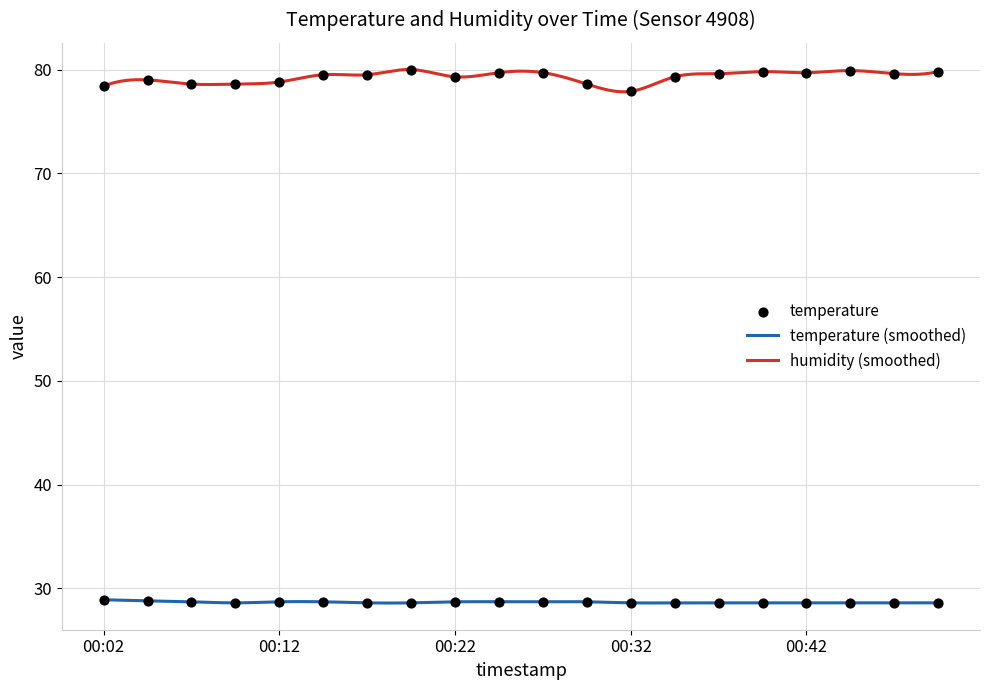

Which series contains the lowest Y value?

temperature